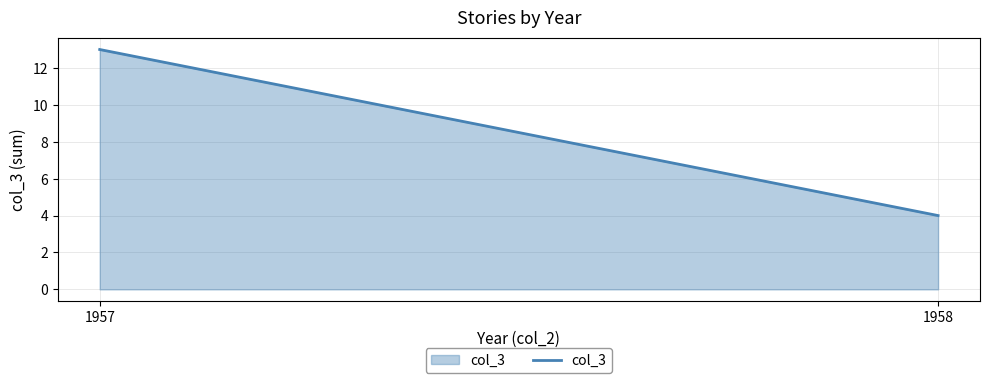

List the labels in order of value, smallest first.

1958, 1957